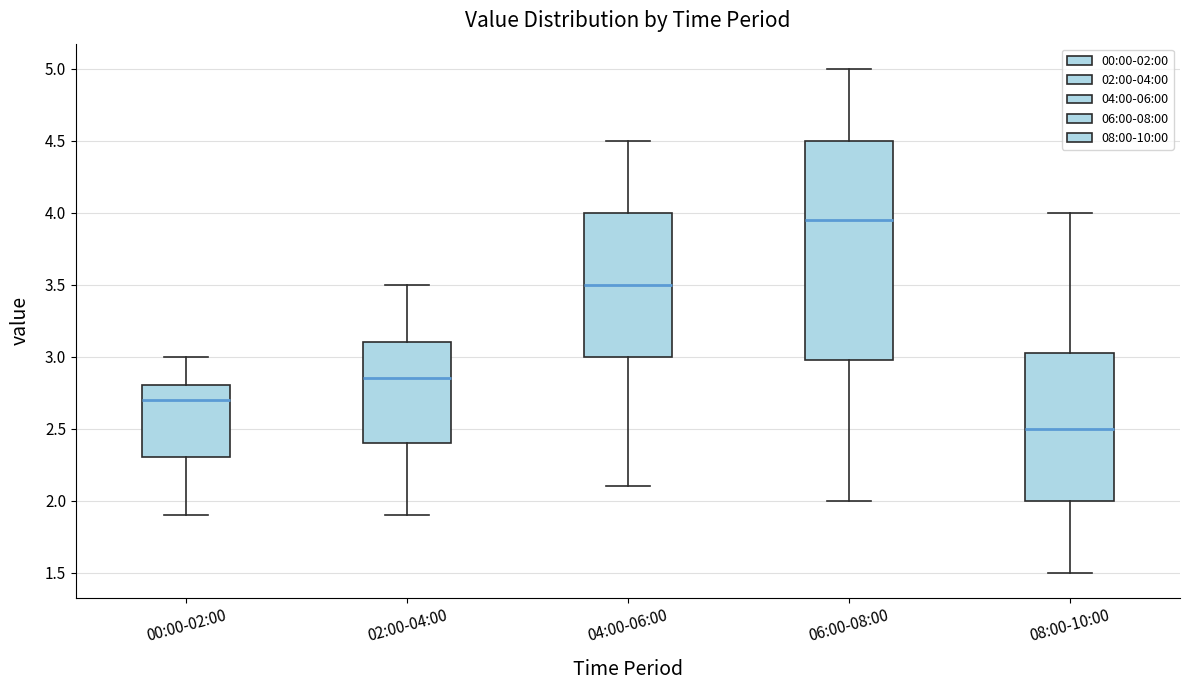

Where does the upper whisker of the box for 00:00-02:00 end on the y-axis? The values are not printed on the chart, so give them approximately, as read against the axis.

3.00